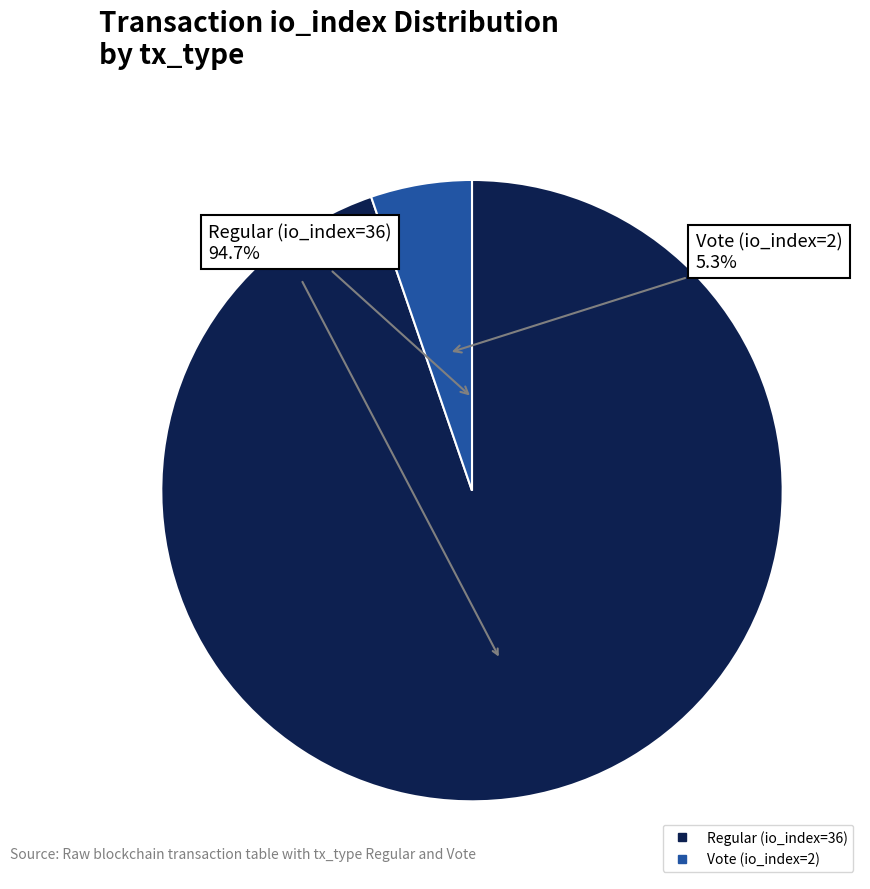

Rank the categories by value from lowest to highest.

Vote (io_index=2), Regular (io_index=36)